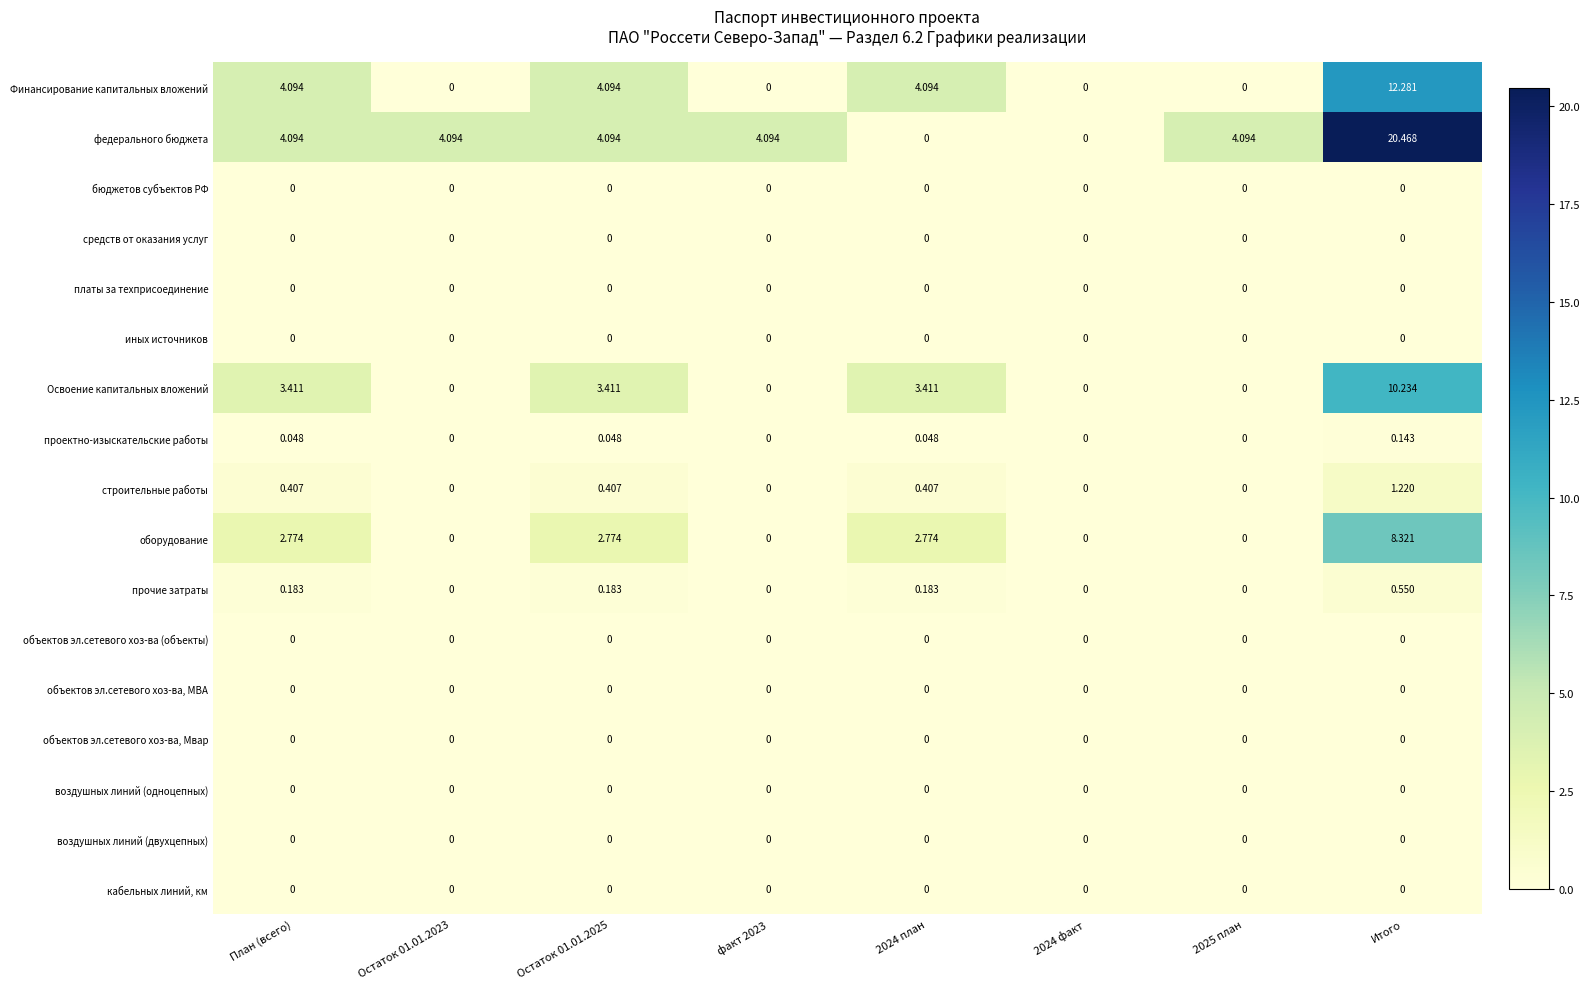

Is the value of Финансирование капитальных вложений at Итого greater than the value of объектов эл.сетевого хоз-ва, МВА at Итого?

Yes